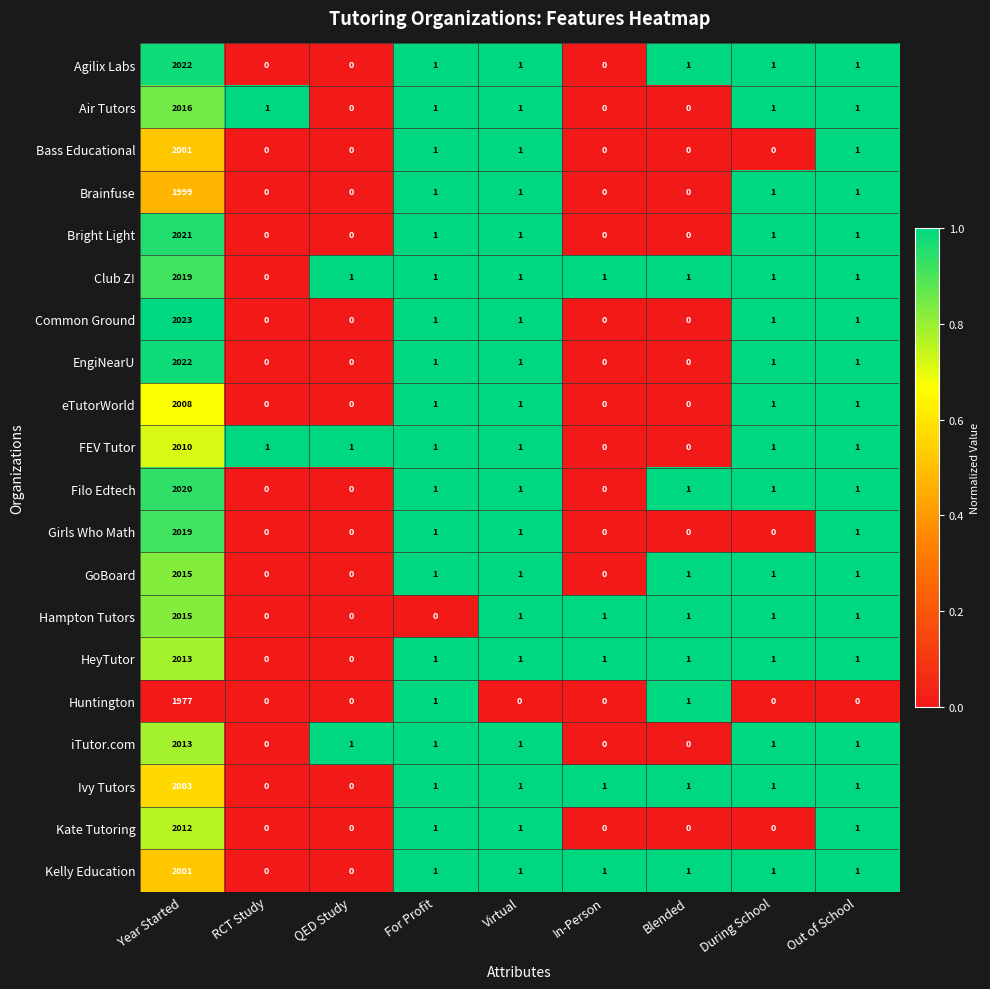

The Hampton Tutors series shows 0 at QED Study. True or false?

True